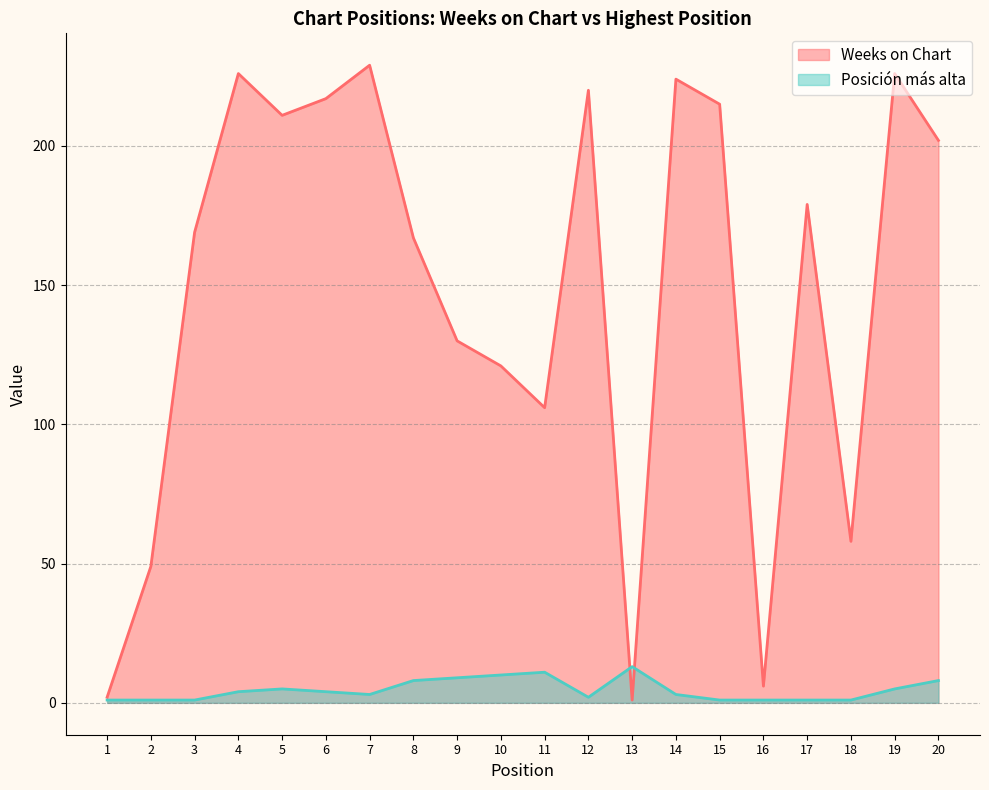

What is the spread (max minus min) of values at 9?

121